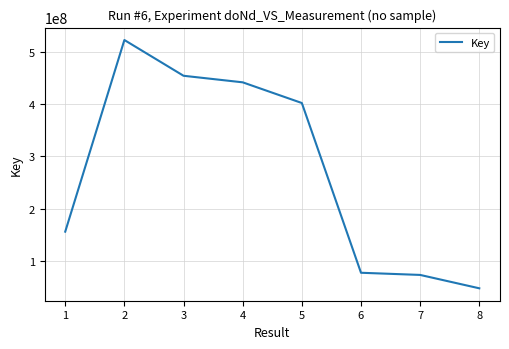

Is this an area chart (filled region under the line)?

No